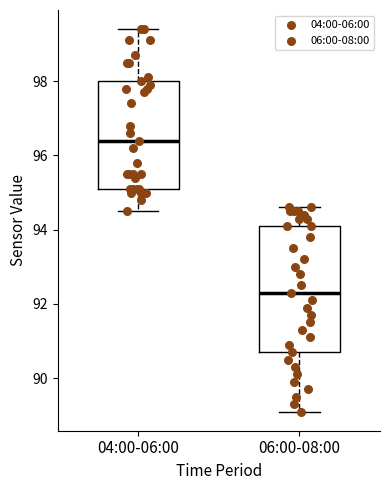

Reading left to right, read every box against the y-axis: the position of its median line, the range the box covers, and the ends of its whiskers. The values are not printed on the chart, so give them approximately, as read against the axis.

04:00-06:00: median 96.4, box 95.2 to 98.0, whiskers 94.6 to 99.4
06:00-08:00: median 92.4, box 90.8 to 94.2, whiskers 89.2 to 94.6